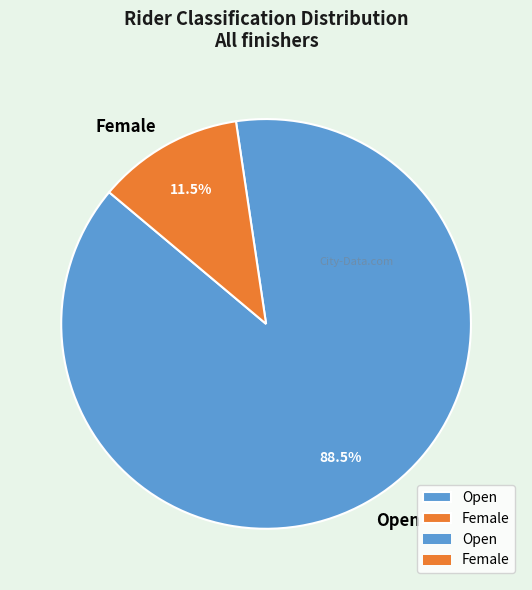

Which category has the biggest portion of the pie?

Open